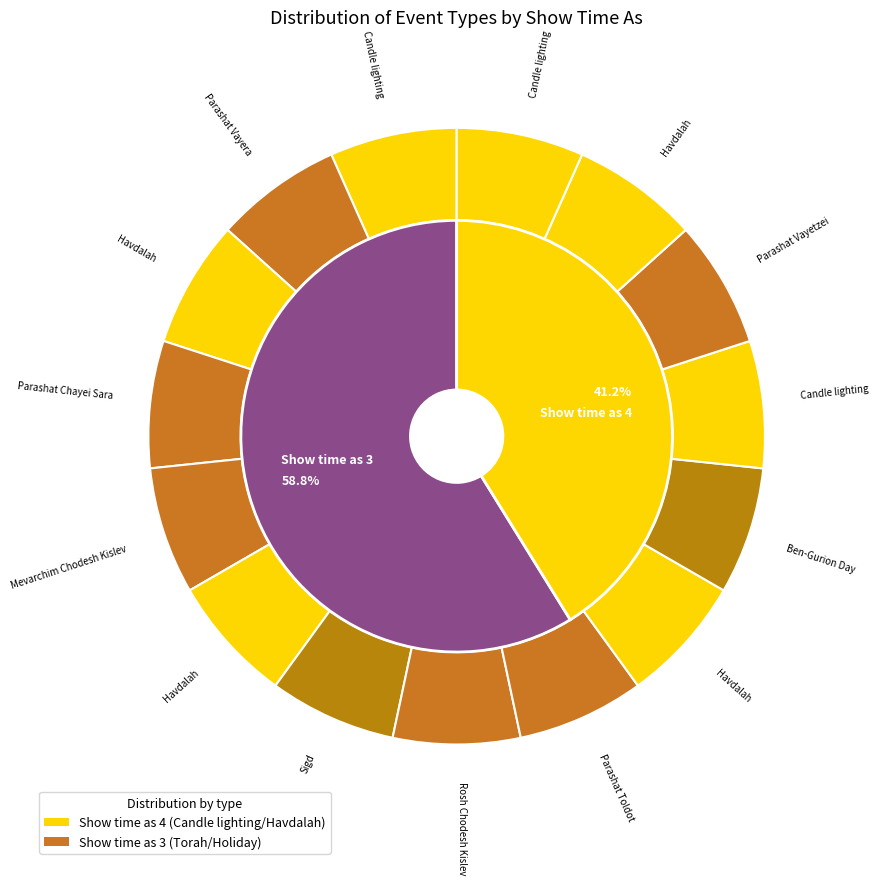

Is Parashat Vayetzei the majority of the pie?

No